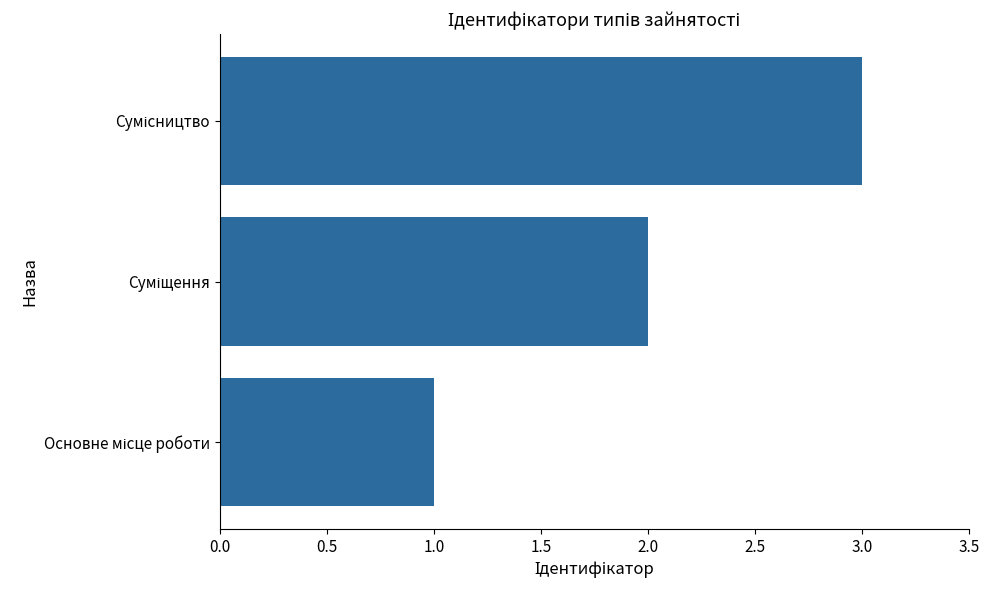

What is the sum of all values?

6